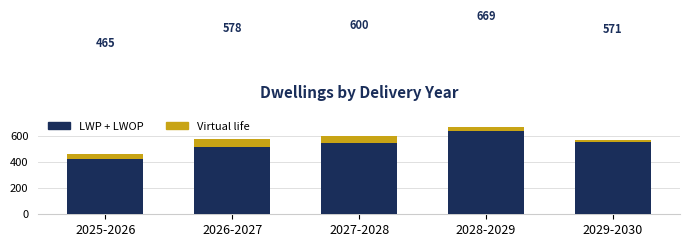

Which has a higher value, 2028-2029 or 2027-2028?

2028-2029